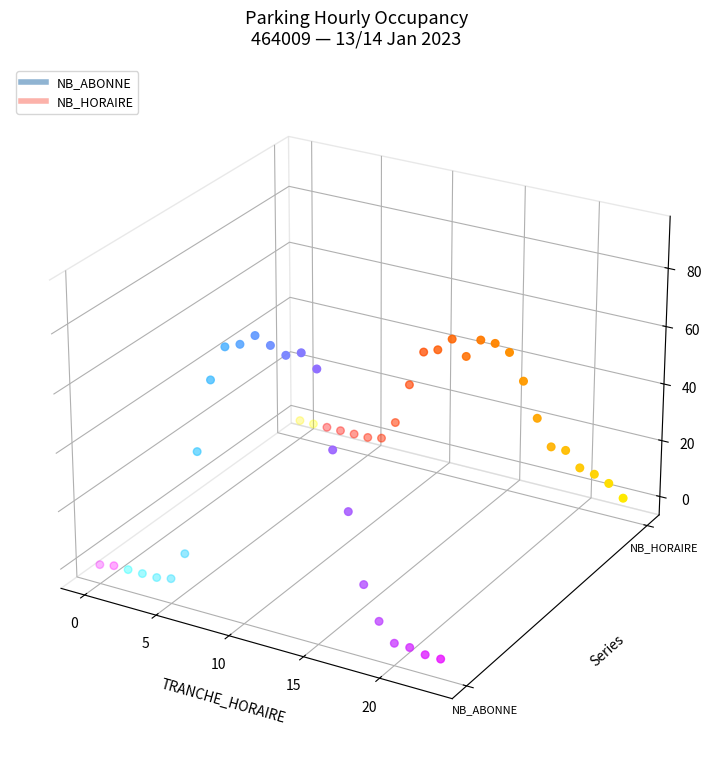

What are all the series names shown in the legend?

NB_ABONNE (path), NB_HORAIRE (path)